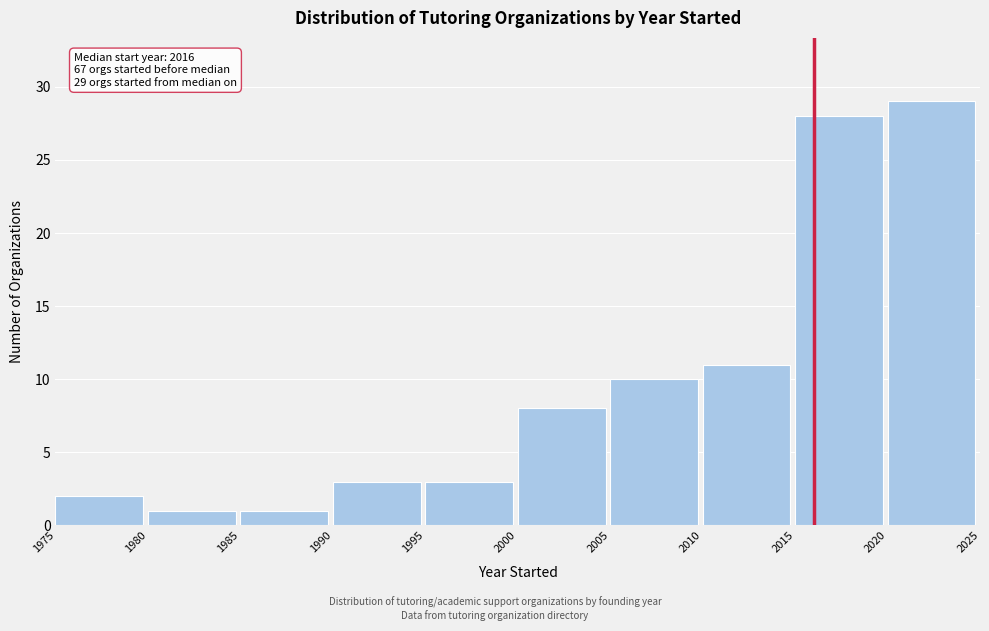

Which range on the x-axis has the tallest bar?

2020 to 2025